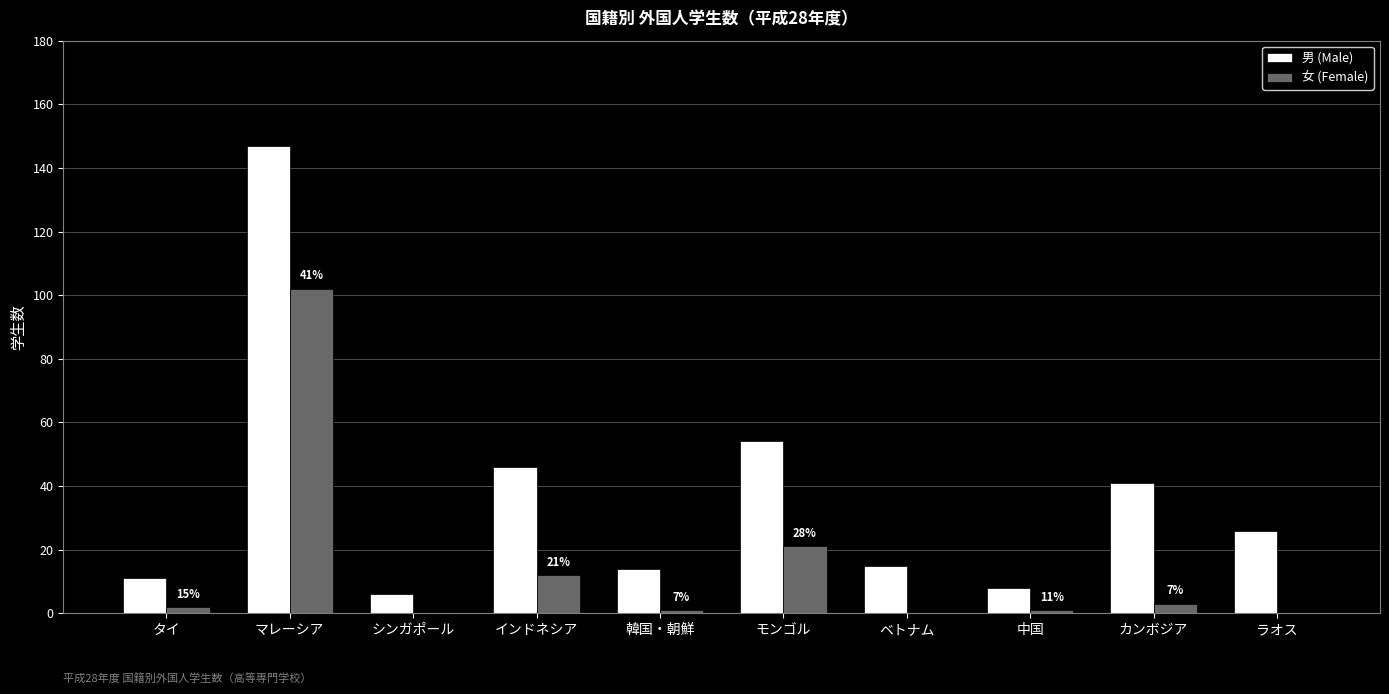

Which series has the widest spread of values?

男 (Male)